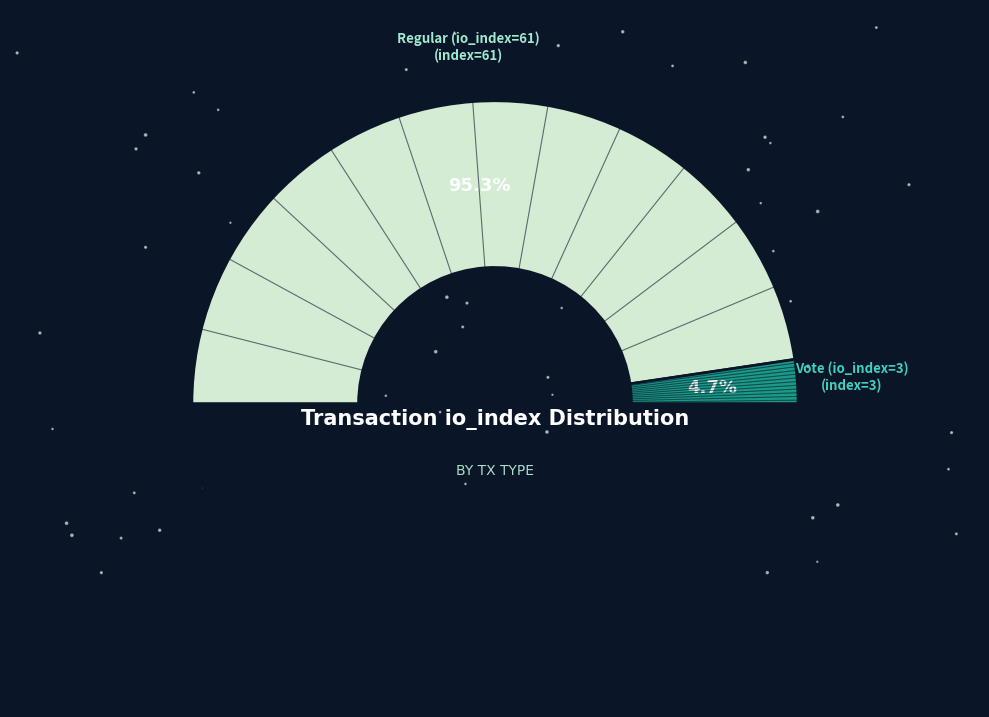

How much of the chart is everything except Vote (io_index=3)?

95.3%